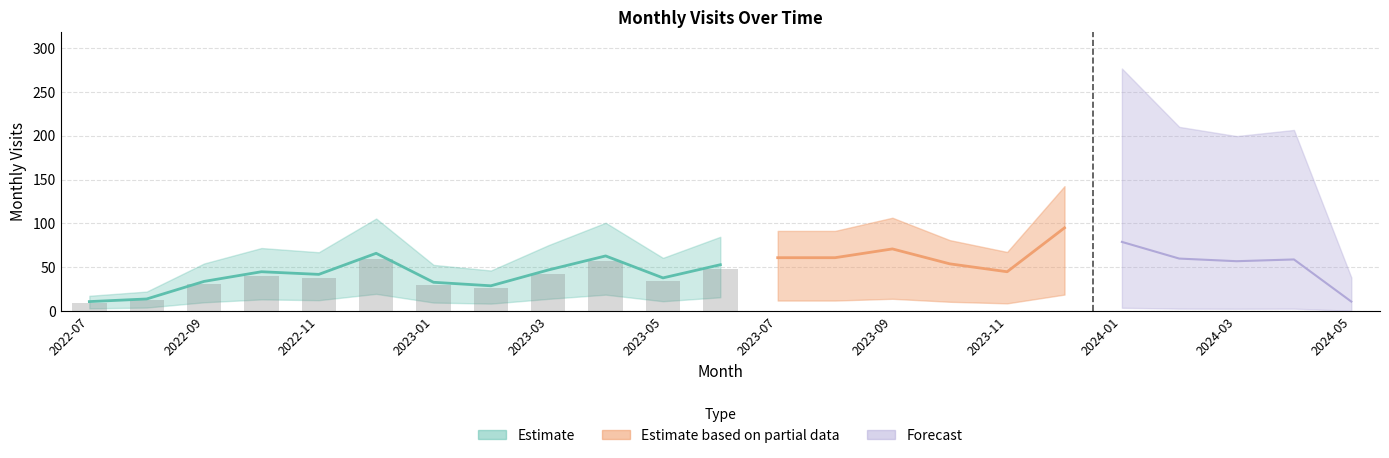

Reading right to left, list all the values displayed in this chart.

11	59	57	60	79	95	45	54	71	61	61	53	38	63	47	29	33	66	42	45	34	14	11